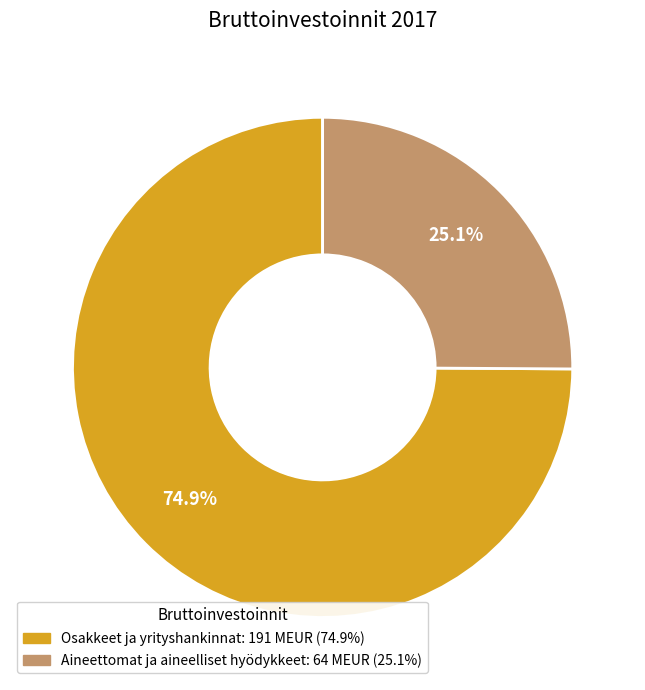

Between Osakkeet ja yrityshankinnat and Aineettomat ja aineelliset hyödykkeet, which is larger?

Osakkeet ja yrityshankinnat